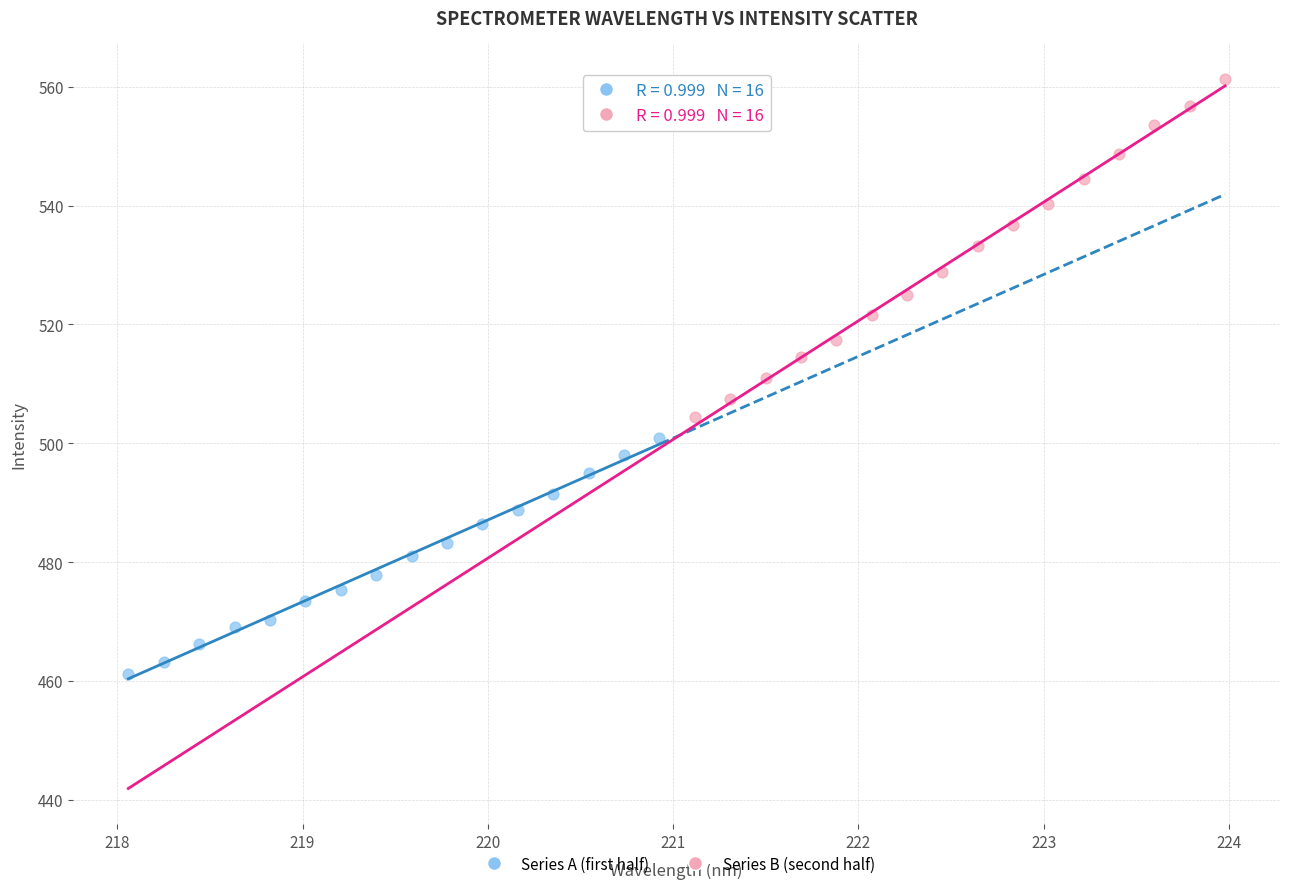

Which series reaches the maximum Y coordinate?

Series B (second half)